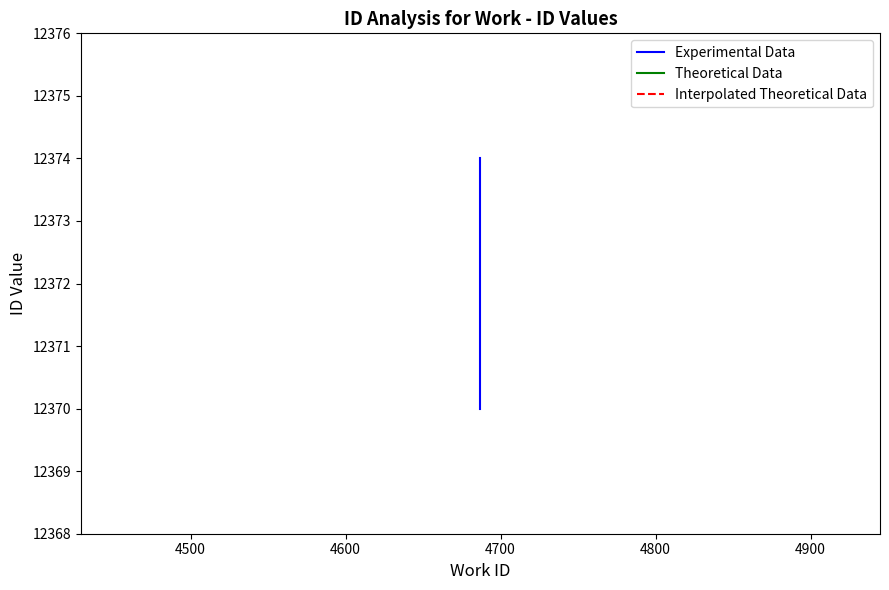

True or false: Interpolated Theoretical Data has a value of 17157 at 4400.

False